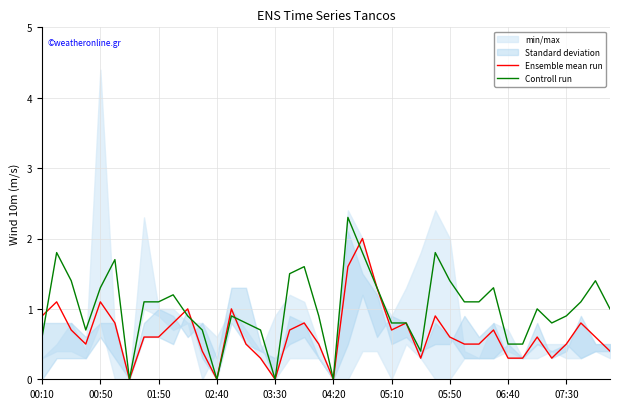

Is the value of Ensemble mean run at 05:50 greater than the value of Controll run at 01:50?

No